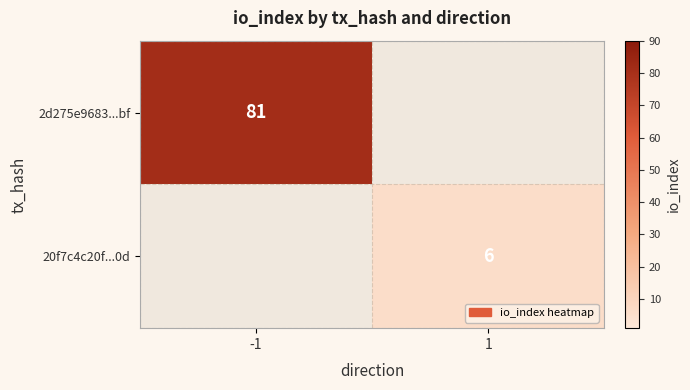

The value of 20f7c4c20f...0d at 1 is 4. True or false?

False